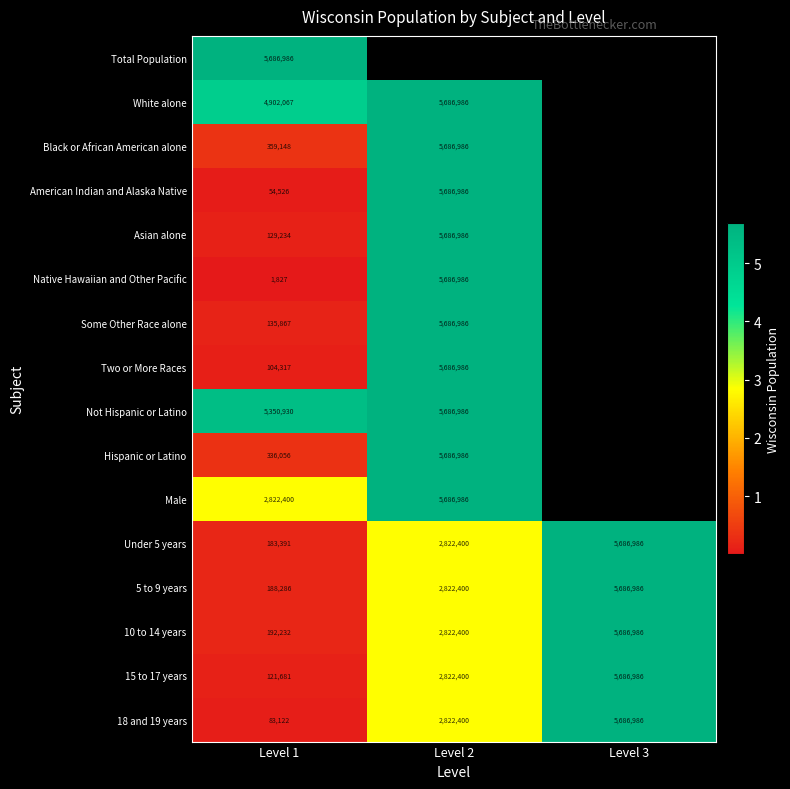

The value of Under 5 years at Level 3 is 5686986. True or false?

True